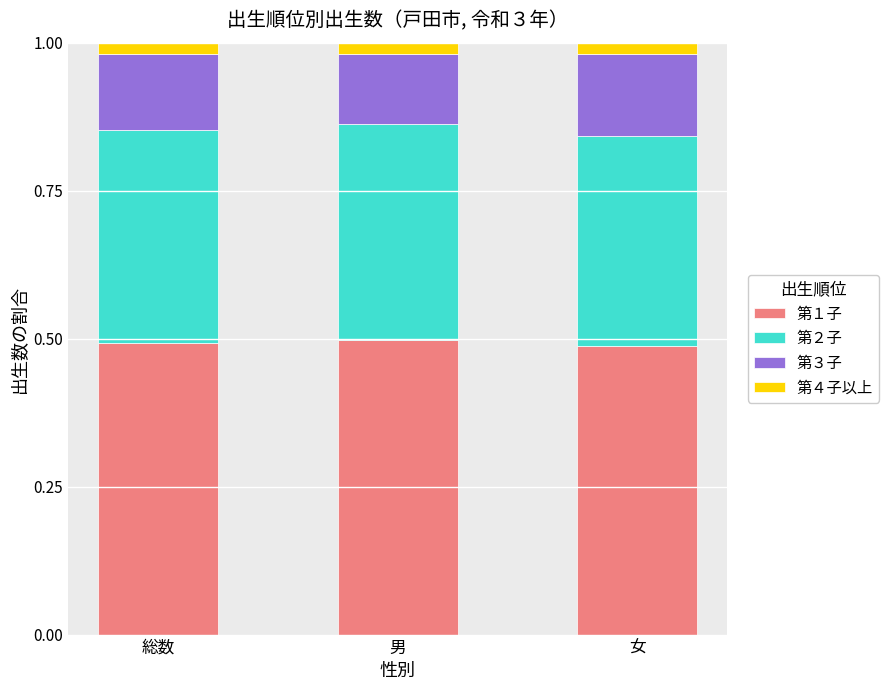

Count the number of categories in the chart.

3